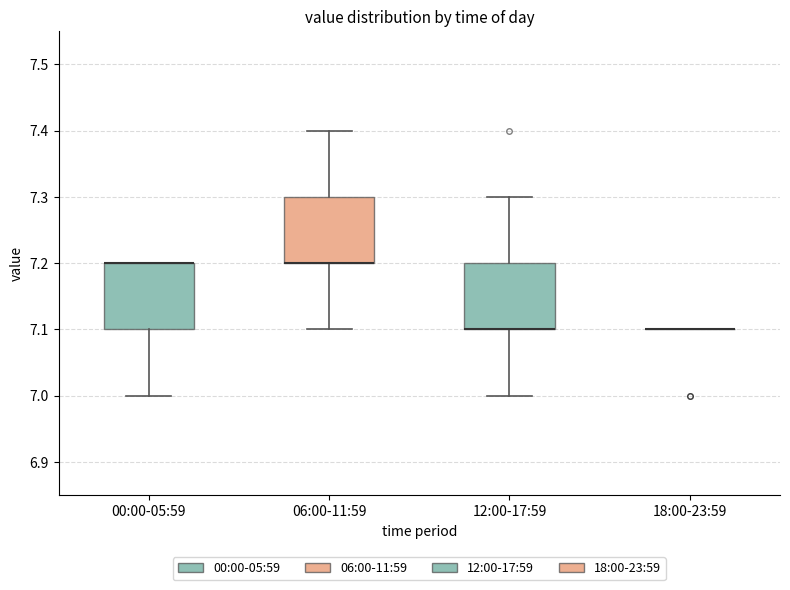

Reading left to right, transcribe this box plot: for each box, give where its median line is, the range the box spans, and where its two whiskers end, as read against the y-axis. The values are not printed on the chart, so give them approximately, as read against the axis.

00:00-05:59: median 7.2 (drawn on the box's upper edge), box 7.1 to 7.2, whiskers 7.0 to 7.2
06:00-11:59: median 7.2 (drawn on the box's lower edge), box 7.2 to 7.3, whiskers 7.1 to 7.4
12:00-17:59: median 7.1 (drawn on the box's lower edge), box 7.1 to 7.2, whiskers 7.0 to 7.3
18:00-23:59: box collapsed to a line at 7.1, whiskers 7.1 to 7.1